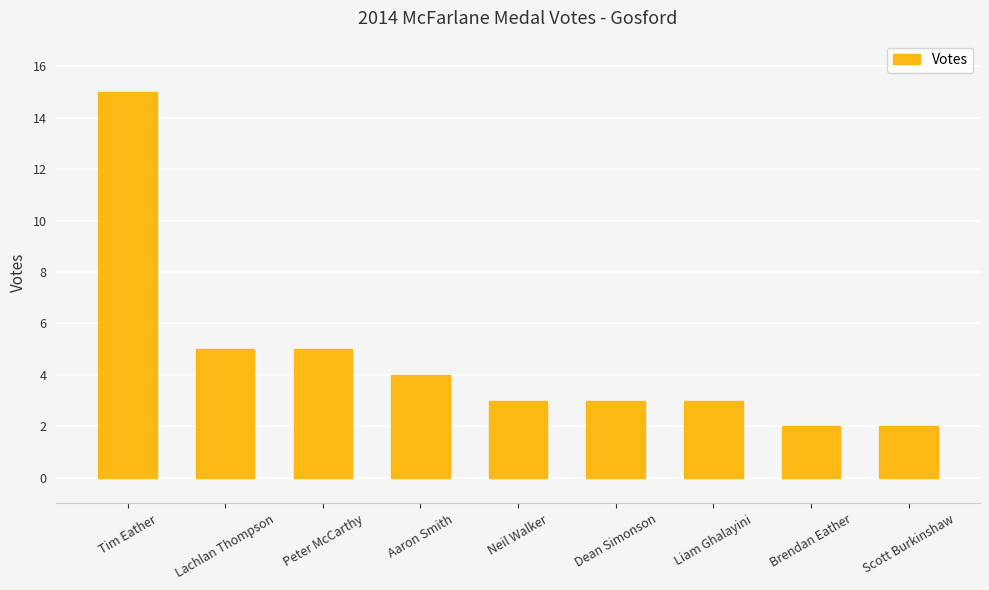

What is the value of the 4th bar from the left?

4